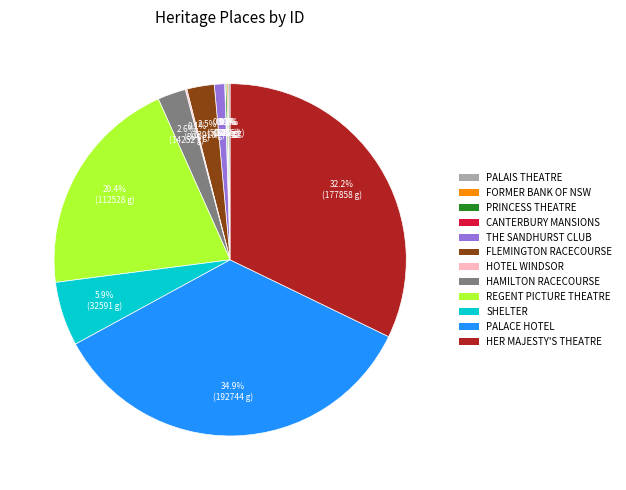

To the nearest percent, what is the difference between the largest and smallest slice percentages?

35%